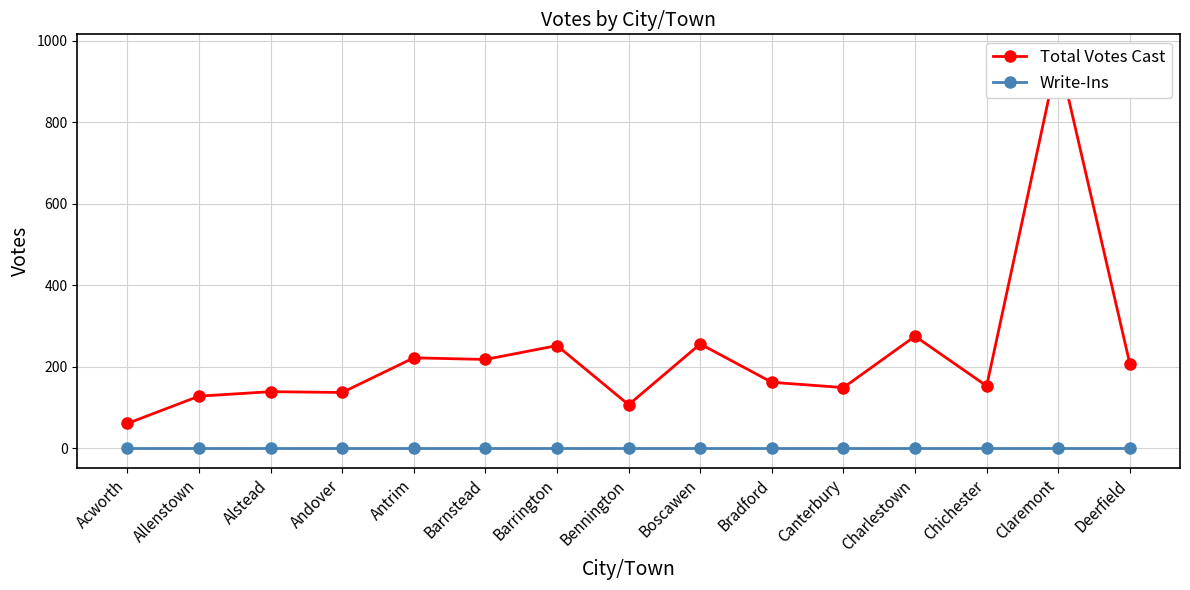

How many values in the Total Votes Cast series exceed 162?

7